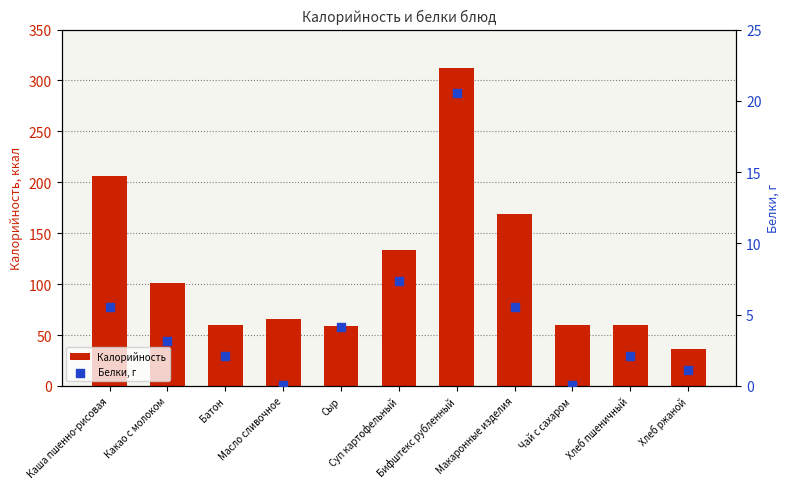

What are all the series names shown in the legend?

Калорийность, Белки, г